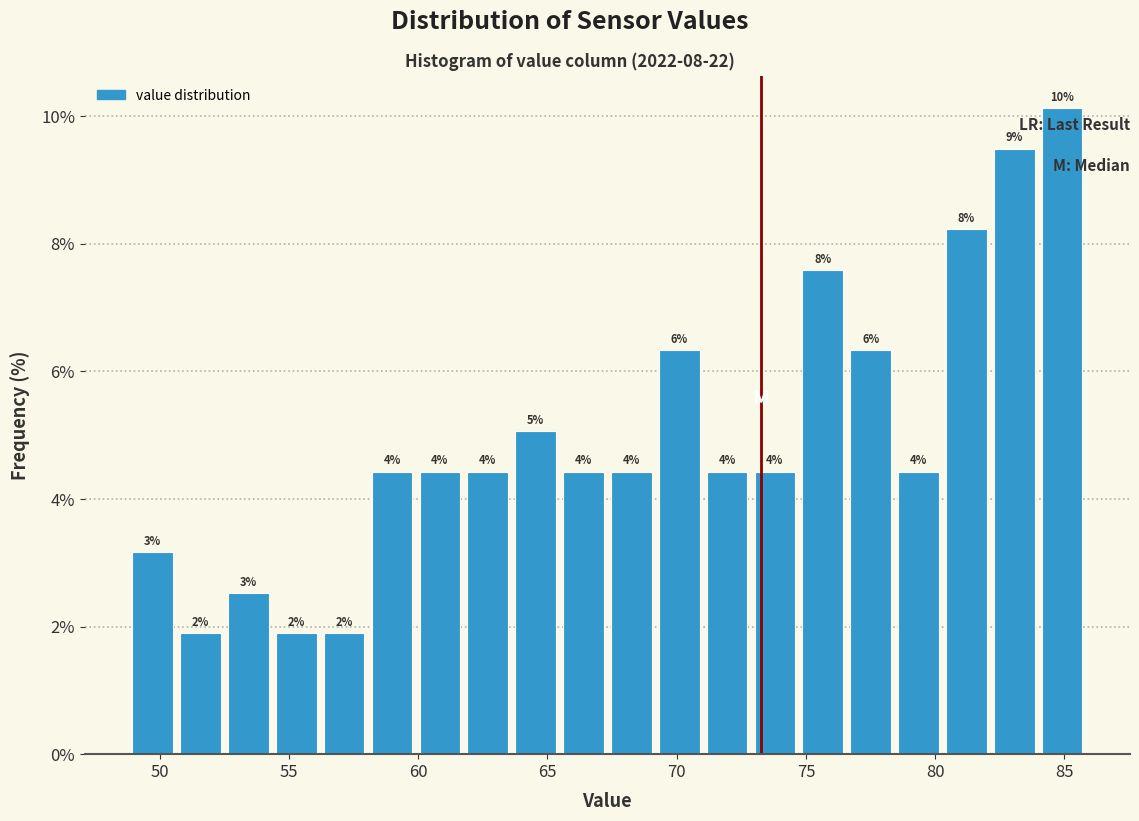

Around what value on the x-axis is the tallest bar? Give the approximate position of its centre, as read against the axis.

85.0